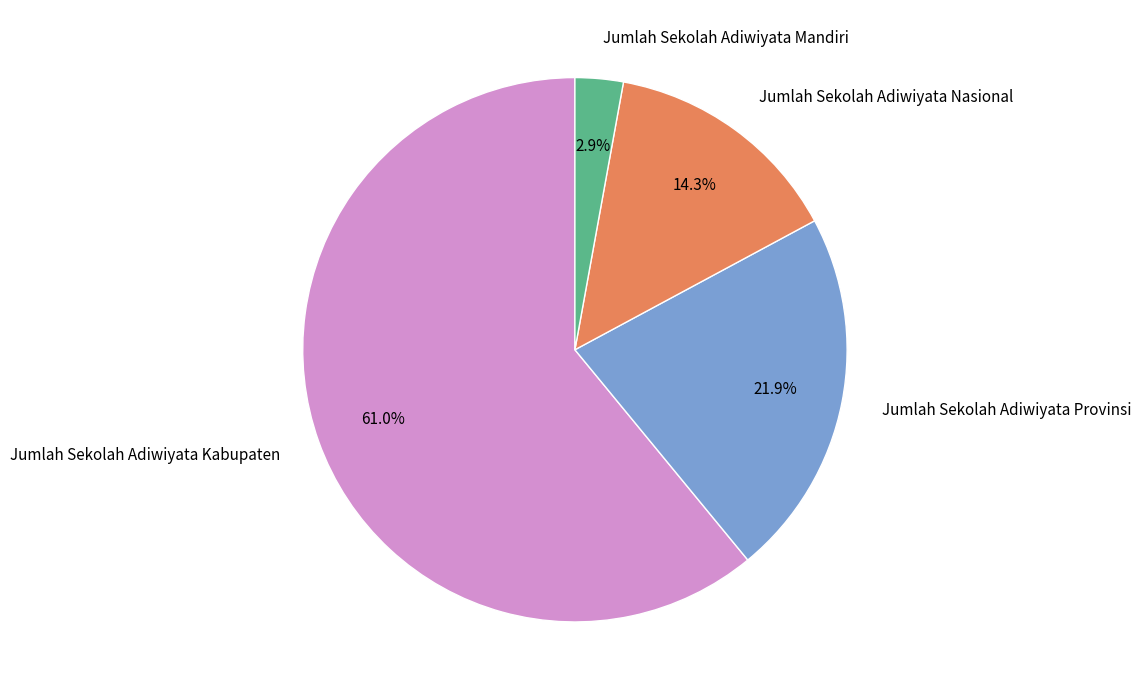

What is the total percentage of Jumlah Sekolah Adiwiyata Provinsi and Jumlah Sekolah Adiwiyata Mandiri?

24.8%